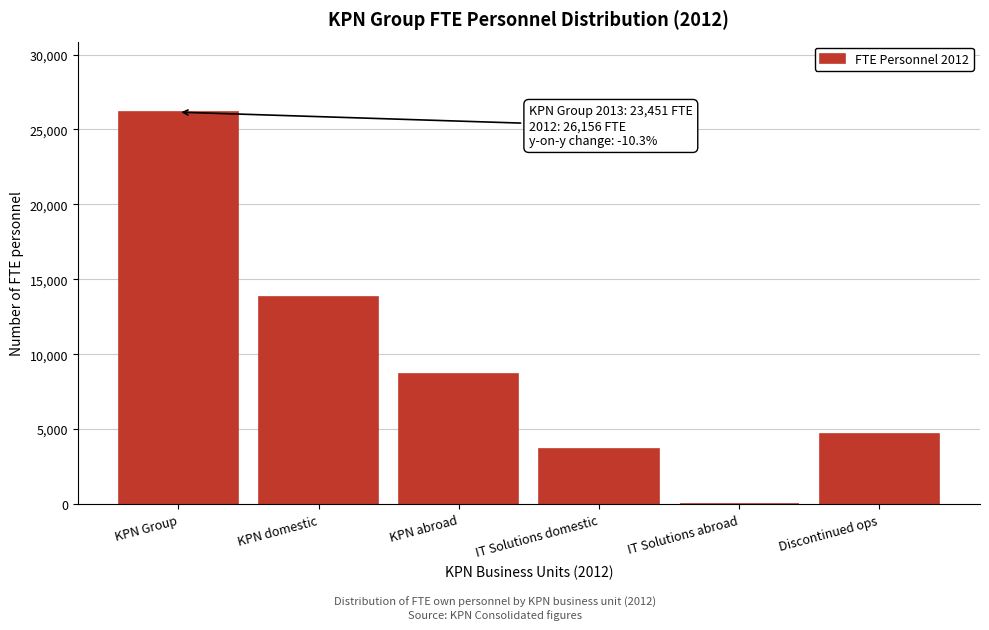

Reading left to right, what are all the values shown in this chart?

KPN Group=26156	KPN domestic=13807	KPN abroad=8665	IT Solutions domestic=3684	IT Solutions abroad=0	Discontinued ops=4661